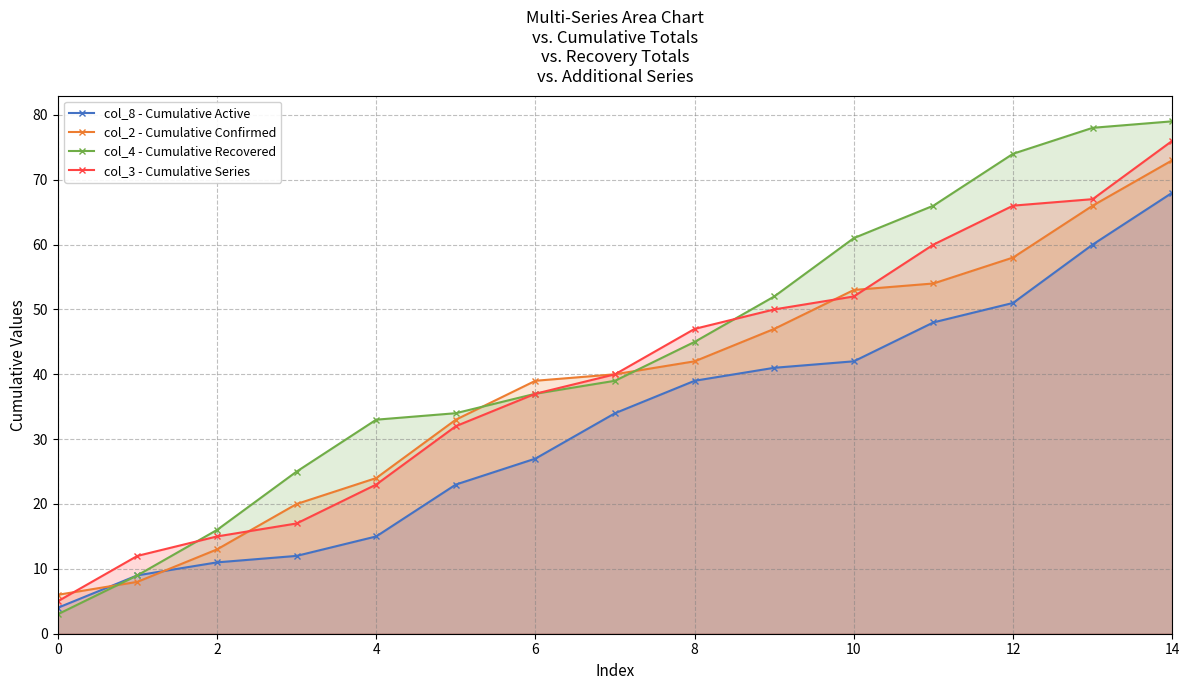

Reading left to right, extract all data points from this chart.

col_8 - Cumulative Active: 4	9	11	12	15	23	27	34	39	41	42	48	51	60	68
col_2 - Cumulative Confirmed: 6	8	13	20	24	33	39	40	42	47	53	54	58	66	73
col_4 - Cumulative Recovered: 3	9	16	25	33	34	37	39	45	52	61	66	74	78	79
col_3 - Cumulative Series: 5	12	15	17	23	32	37	40	47	50	52	60	66	67	76